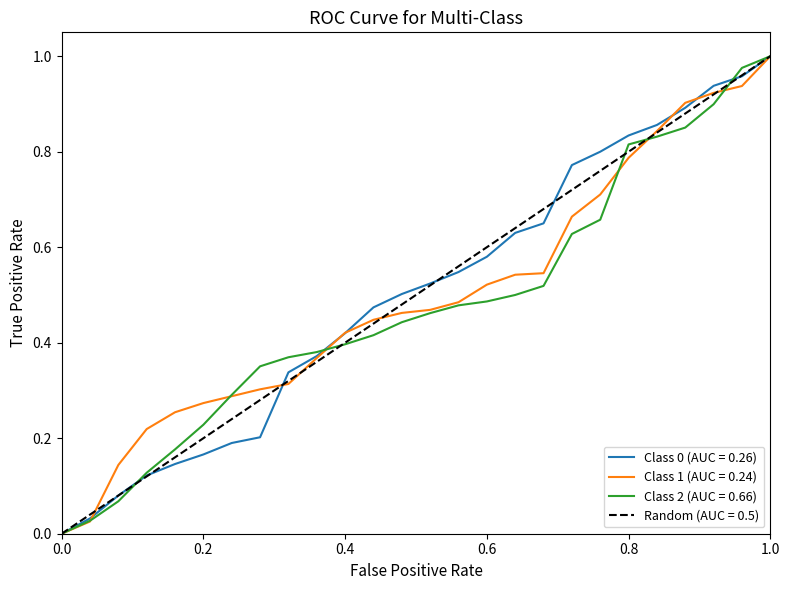

The value of Series 3 (row 59) at 1.0 is 0.6. True or false?

False